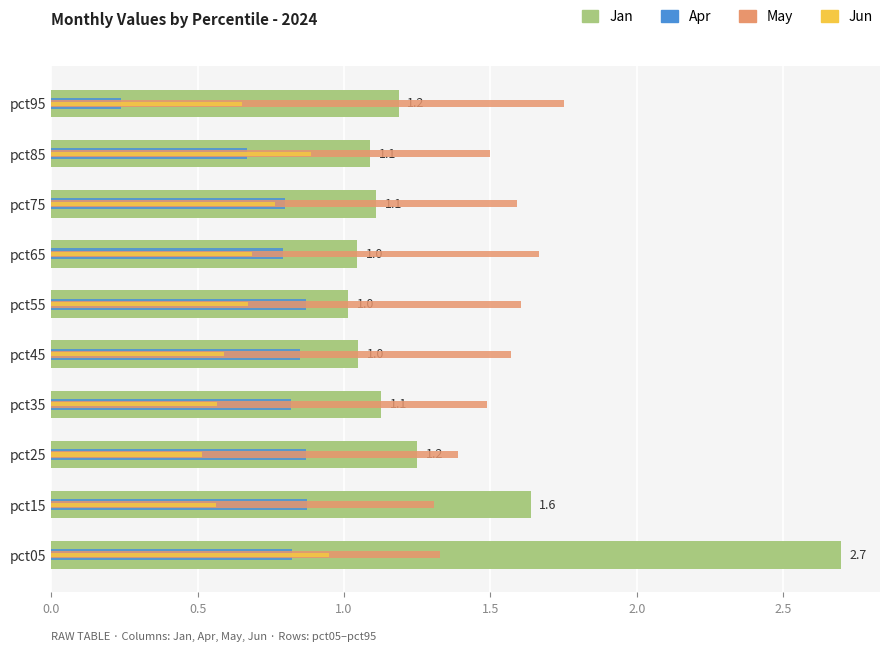

List the series in order of their peak value, highest first.

Jan, May, Jun, Apr